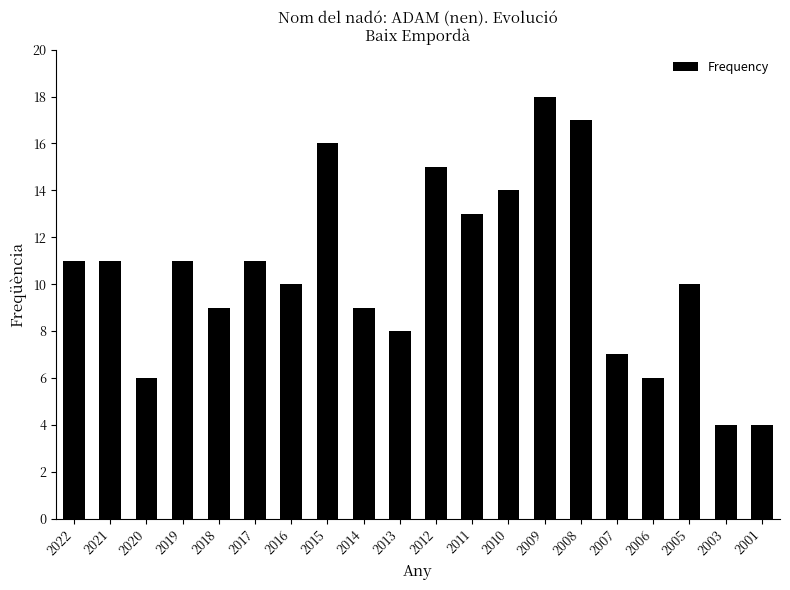

What is the ratio of the value at 2011 to the value at 2007?

1.9